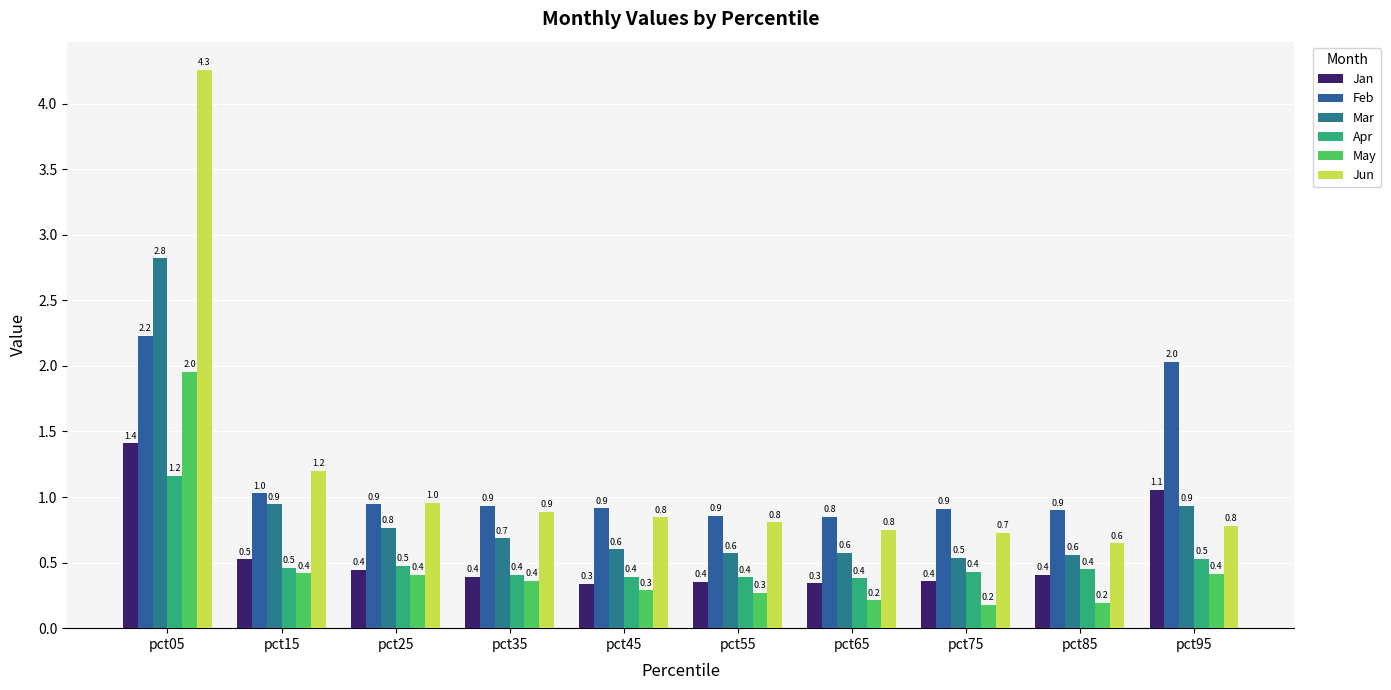

What value does the Apr series have at pct95?

0.5